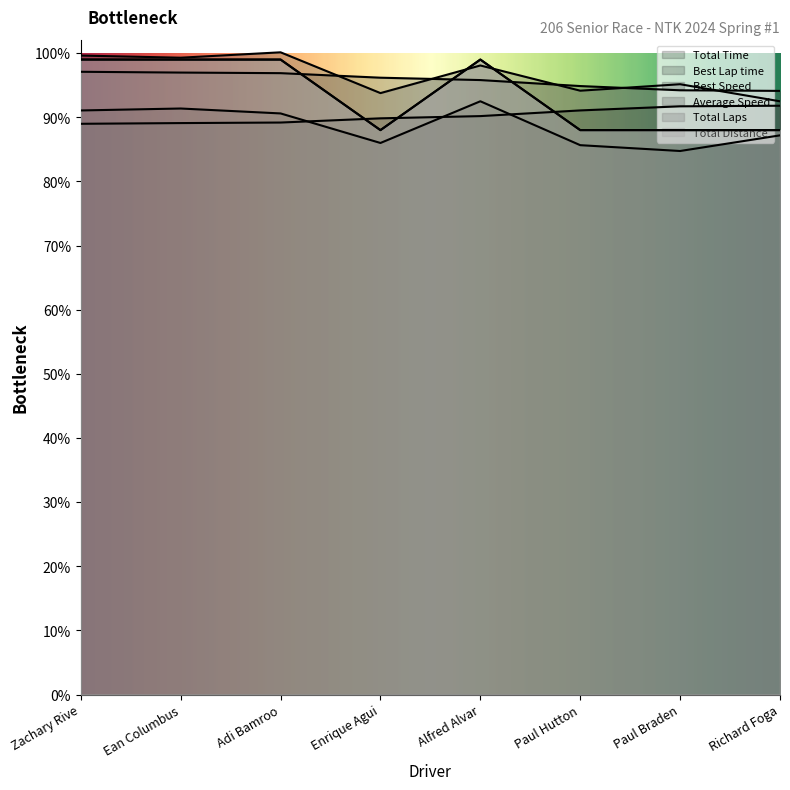

How many lines are shown in the chart?

6